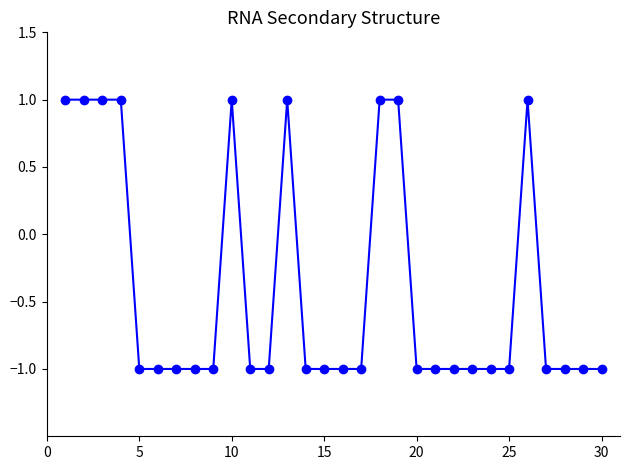

Does the chart have visible grid lines?

No